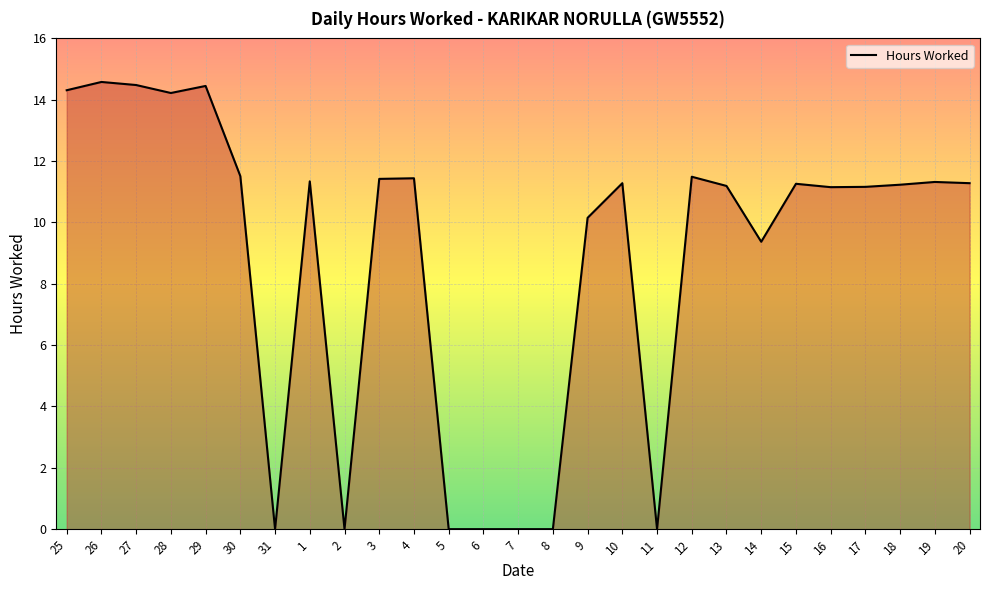

What is the difference between the values at 8 and 17?

11.2